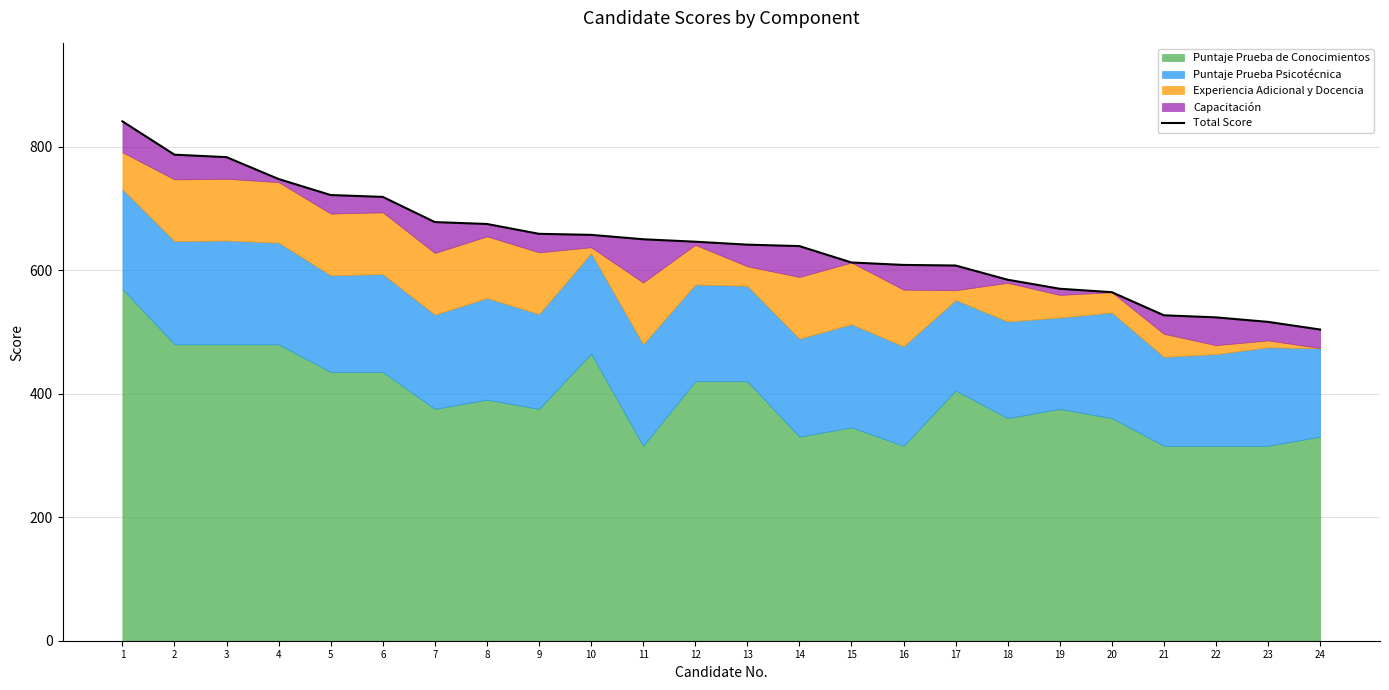

What is the value of the 18th point from the left?

584.5